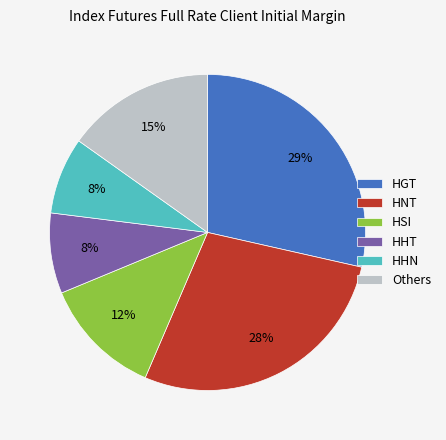

To the nearest percent, what percentage of the pie is HHT?

8%